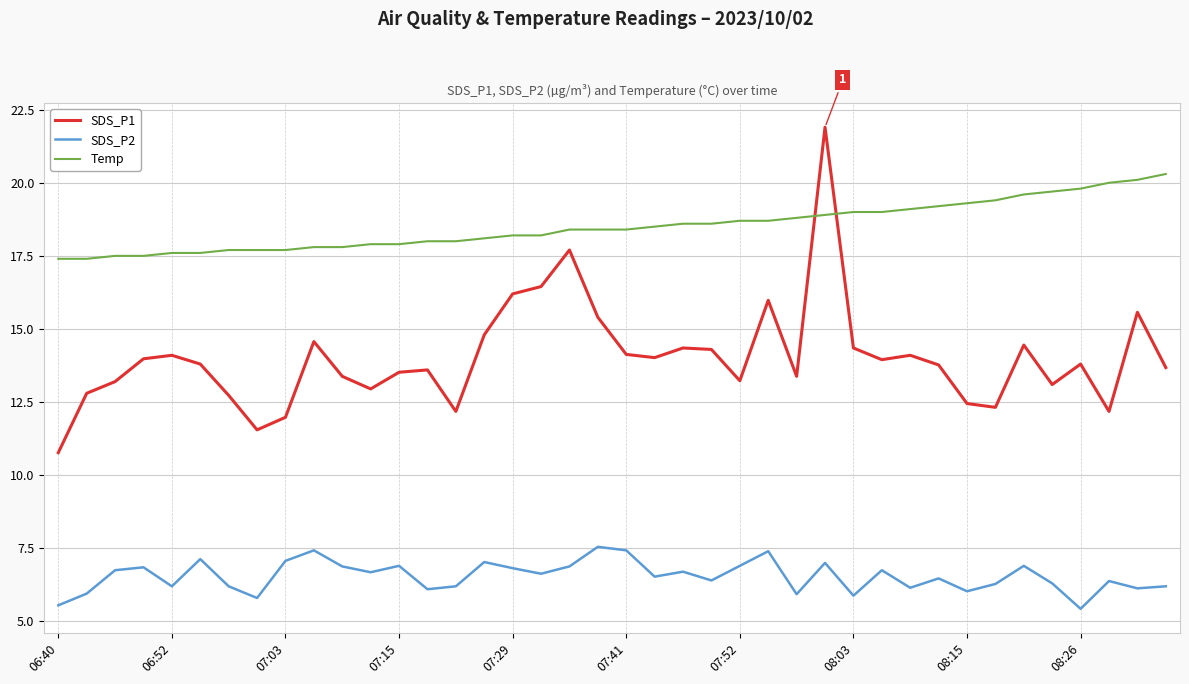

Which series has the widest spread of values?

SDS_P1